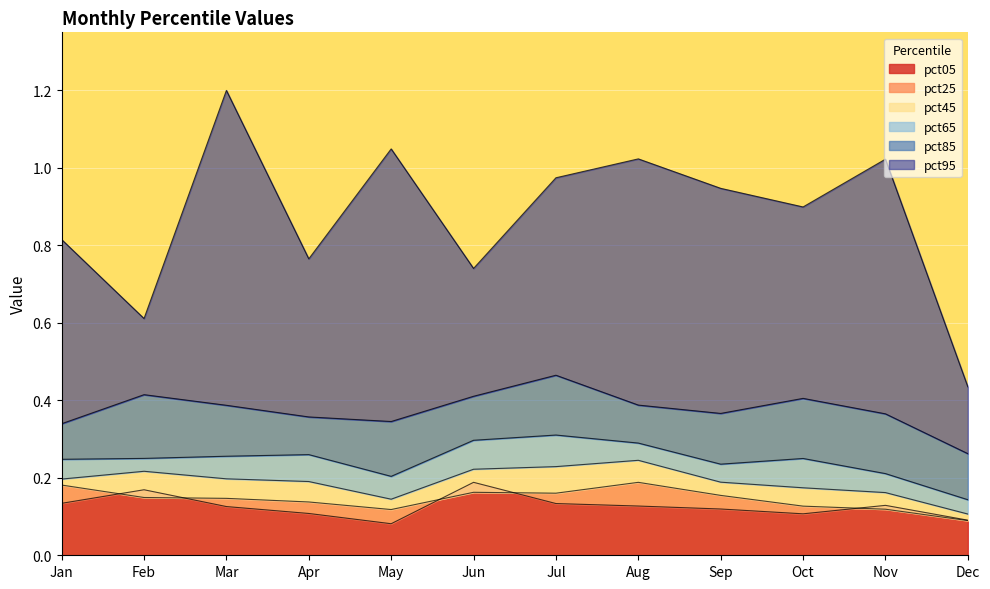

Reading left to right, transcribe all the data shown in this chart.

pct05: Jan=0.1	Feb=0.2	Mar=0.1	Apr=0.1	May=0.1	Jun=0.2	Jul=0.1	Aug=0.1	Sep=0.1	Oct=0.1	Nov=0.1	Dec=0.1
pct25: Jan=0.2	Feb=0.1	Mar=0.1	Apr=0.1	May=0.1	Jun=0.2	Jul=0.2	Aug=0.2	Sep=0.2	Oct=0.1	Nov=0.1	Dec=0.1
pct45: Jan=0.2	Feb=0.2	Mar=0.2	Apr=0.2	May=0.1	Jun=0.2	Jul=0.2	Aug=0.2	Sep=0.2	Oct=0.2	Nov=0.2	Dec=0.1
pct65: Jan=0.2	Feb=0.3	Mar=0.3	Apr=0.3	May=0.2	Jun=0.3	Jul=0.3	Aug=0.3	Sep=0.2	Oct=0.2	Nov=0.2	Dec=0.1
pct85: Jan=0.3	Feb=0.4	Mar=0.4	Apr=0.4	May=0.3	Jun=0.4	Jul=0.5	Aug=0.4	Sep=0.4	Oct=0.4	Nov=0.4	Dec=0.3
pct95: Jan=0.8	Feb=0.6	Mar=1.2	Apr=0.8	May=1.0	Jun=0.7	Jul=1.0	Aug=1.0	Sep=0.9	Oct=0.9	Nov=1.0	Dec=0.4